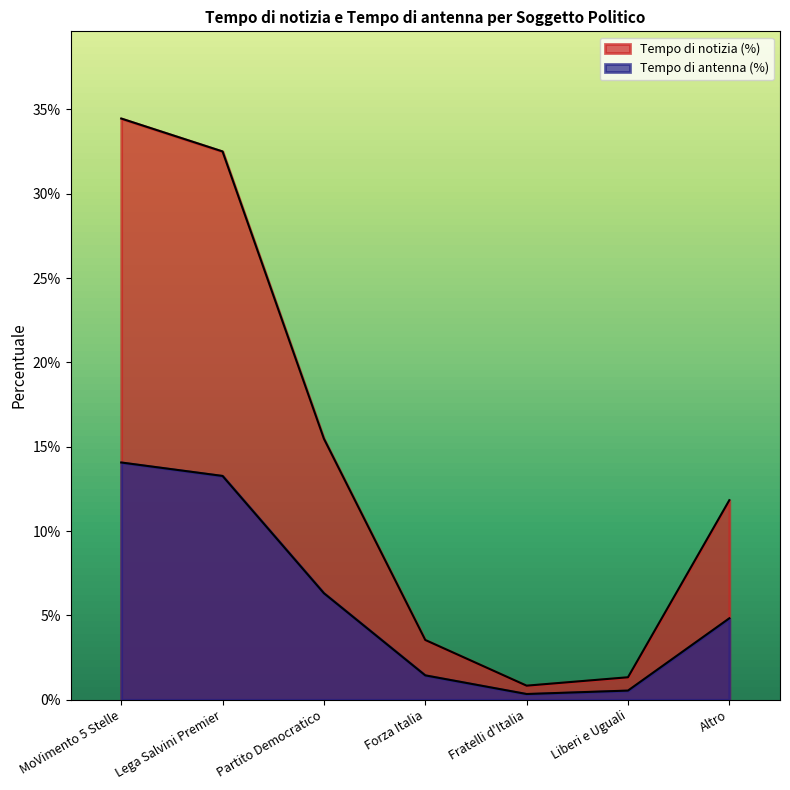

True or false: Tempo di antenna (%) has more than 0 interior local peaks.

False